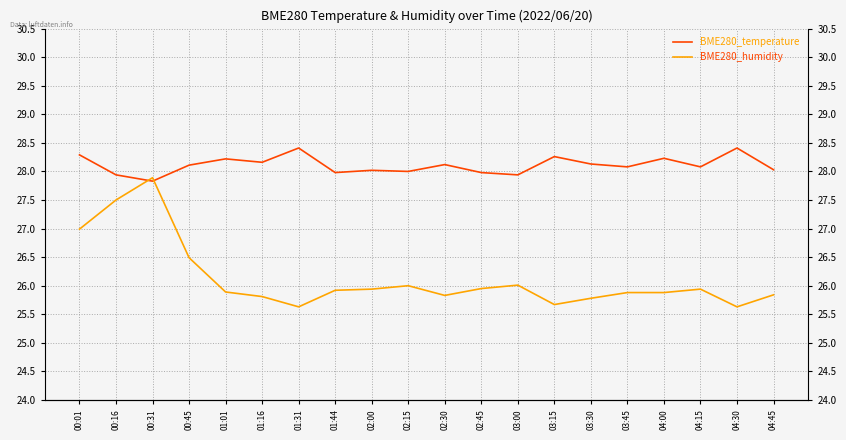

What is the sum of all BME280_temperature values?

562.2